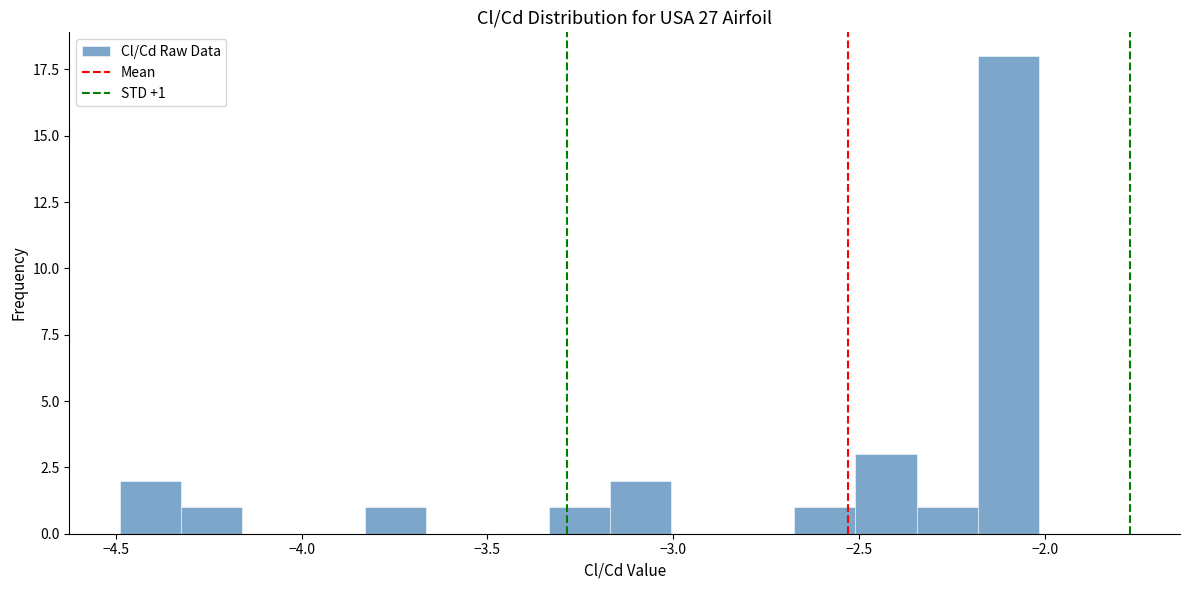

Around what value on the x-axis is the tallest bar? Give the approximate position of its centre, as read against the axis.

-2.10